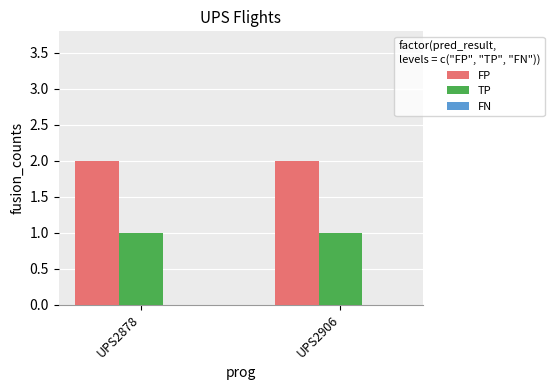

How many bars are there in total?

4